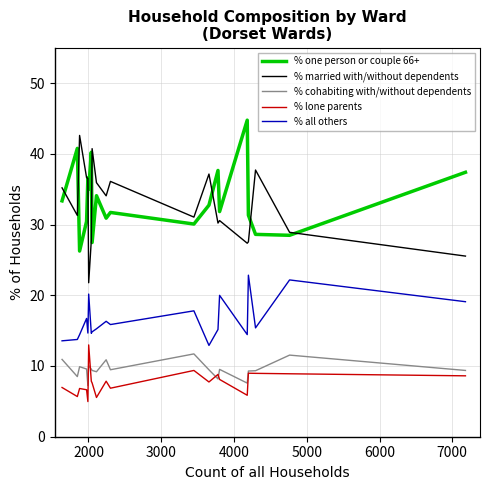

What are all the series names shown in the legend?

% one person or couple 66+, % married with/without dependents, % cohabiting with/without dependents, % lone parents, % all others